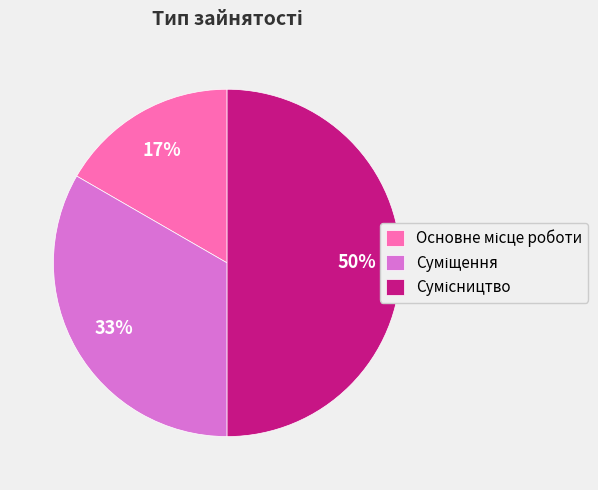

To the nearest percent, what is the average slice percentage?

33%